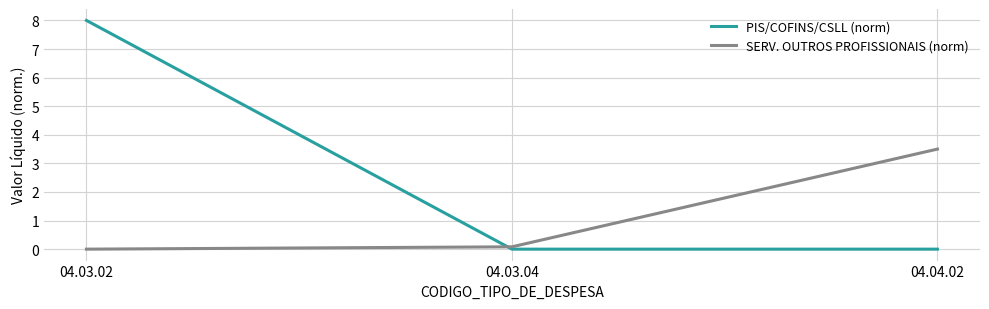

Rank the series by their maximum value, from highest to lowest.

PIS/COFINS/CSLL (norm), SERV. OUTROS PROFISSIONAIS (norm)